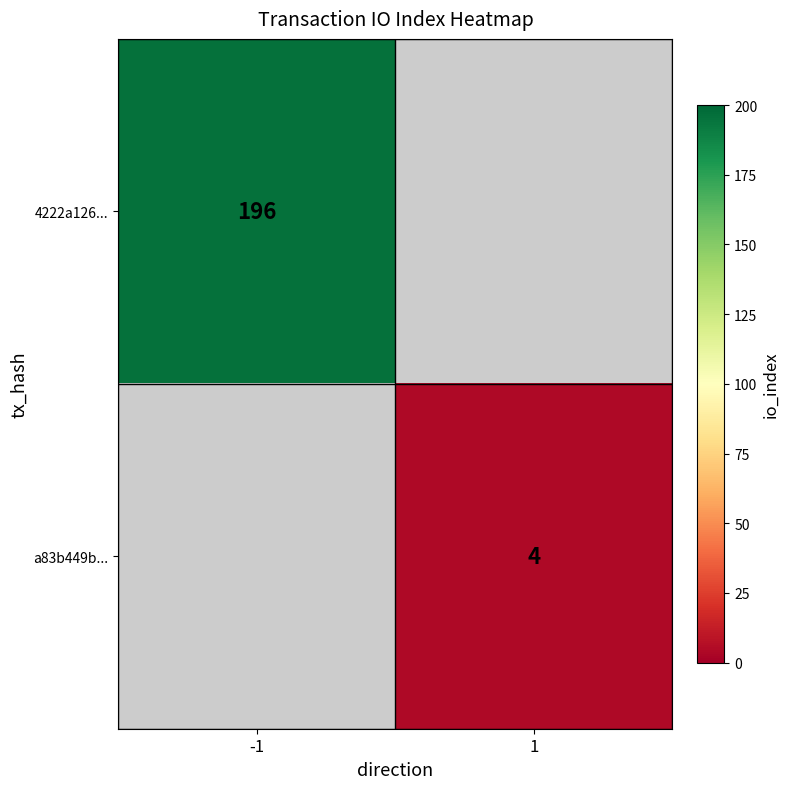

The 4222a126... series shows 314 at -1. True or false?

False